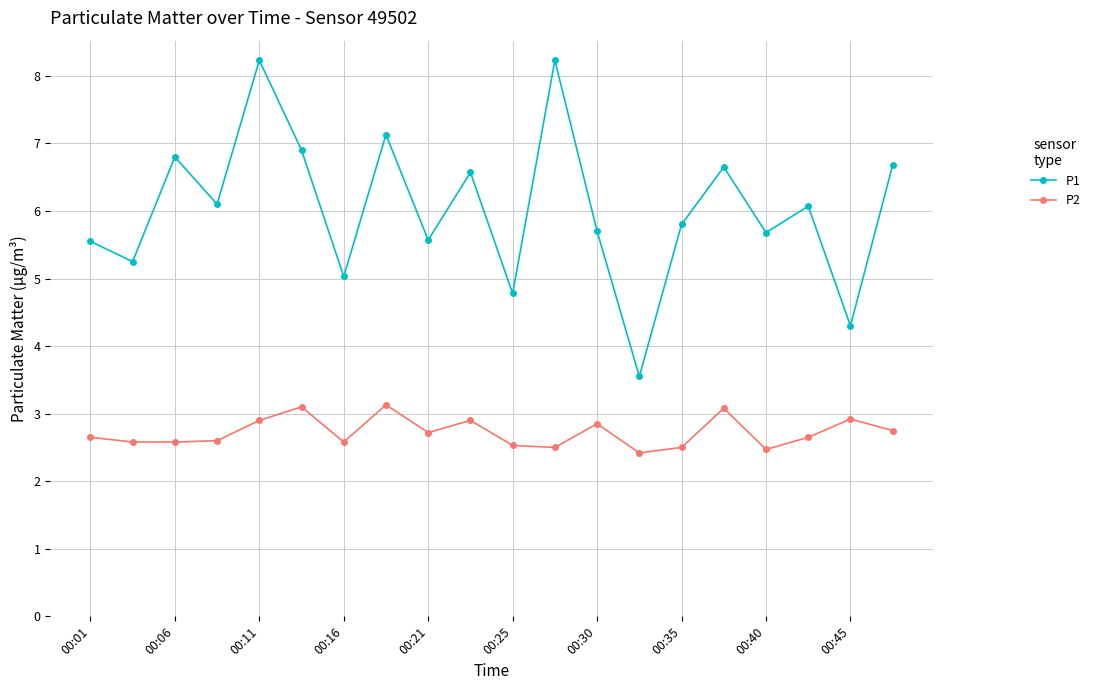

Is this an area chart (filled region under the line)?

No